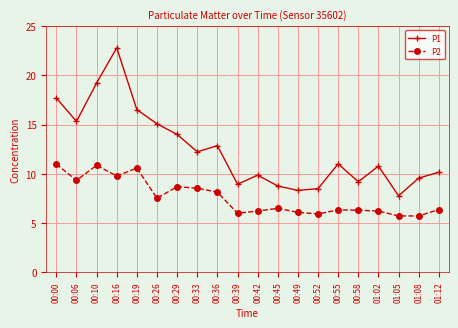

True or false: P1 has a value of 12.8 at 00:36.

True